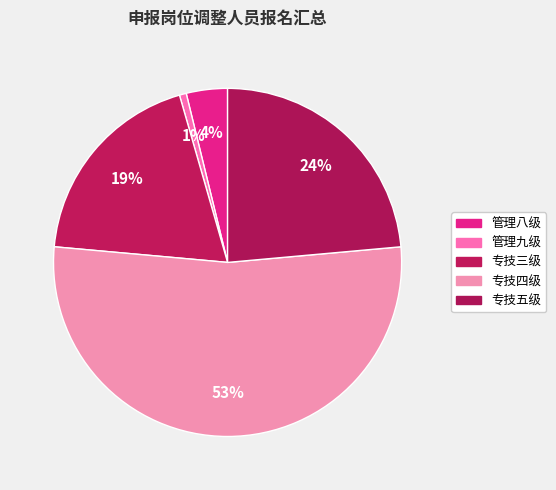

Rank the categories by value from lowest to highest.

管理九级, 管理八级, 专技三级, 专技五级, 专技四级